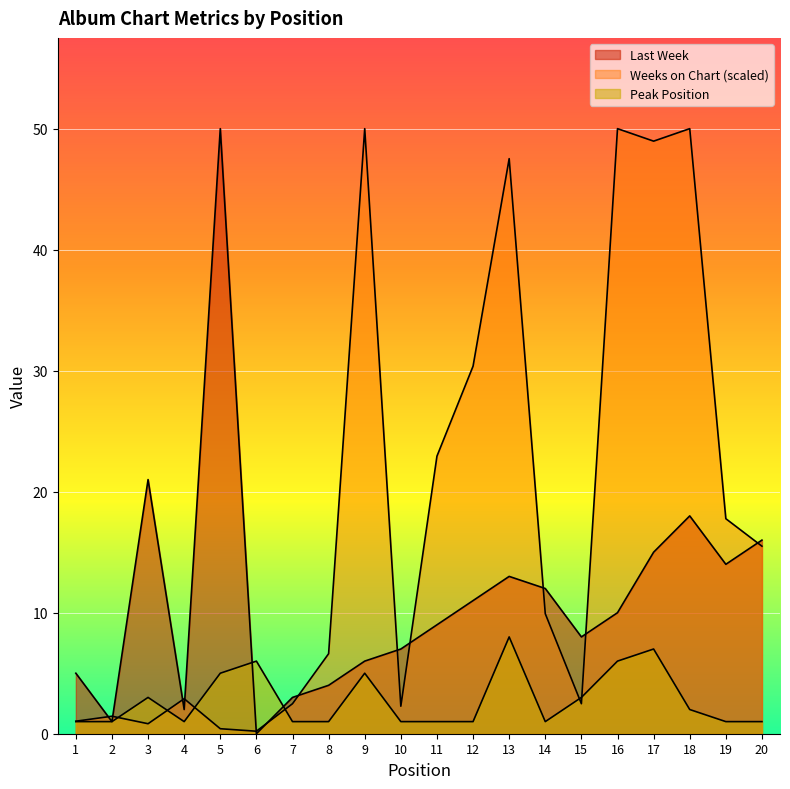

Where is the first local minimum for Weeks on Chart?

3